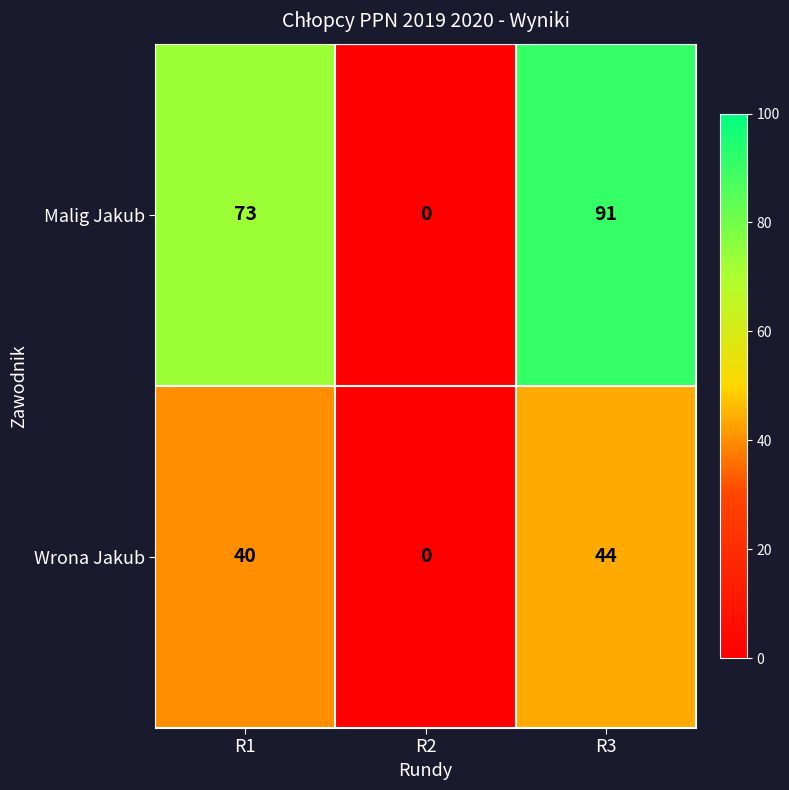

Reading left to right, extract all data points from this chart.

Malig Jakub: 73	0	91
Wrona Jakub: 40	0	44